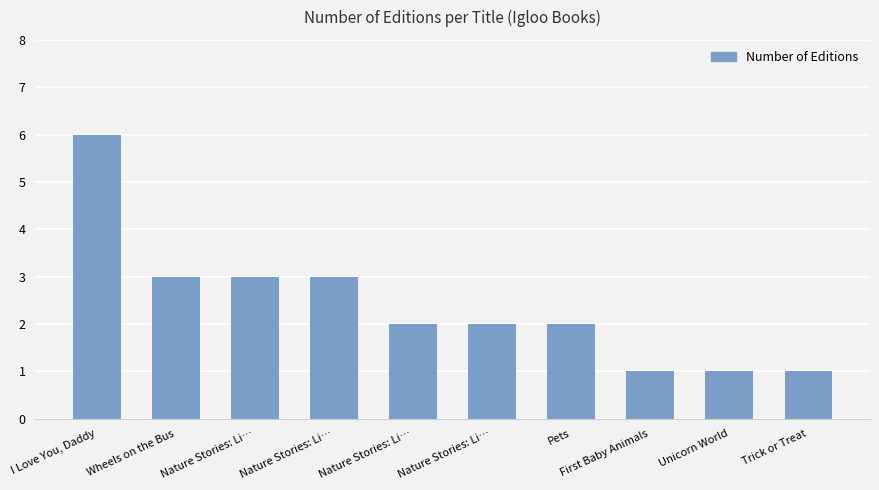

The chart shows a value of 1 at Trick or Treat. True or false?

True